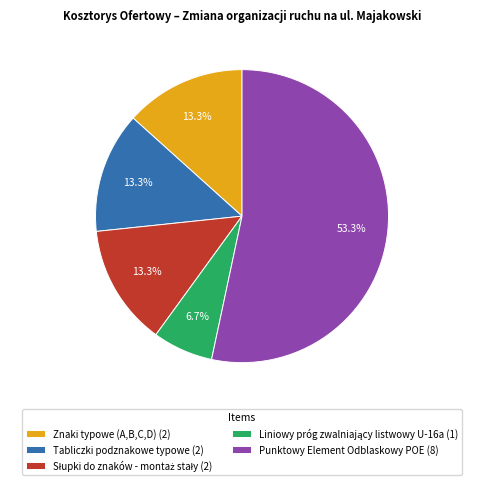

To the nearest percent, what portion does Znaki typowe (A,B,C,D) represent?

13%